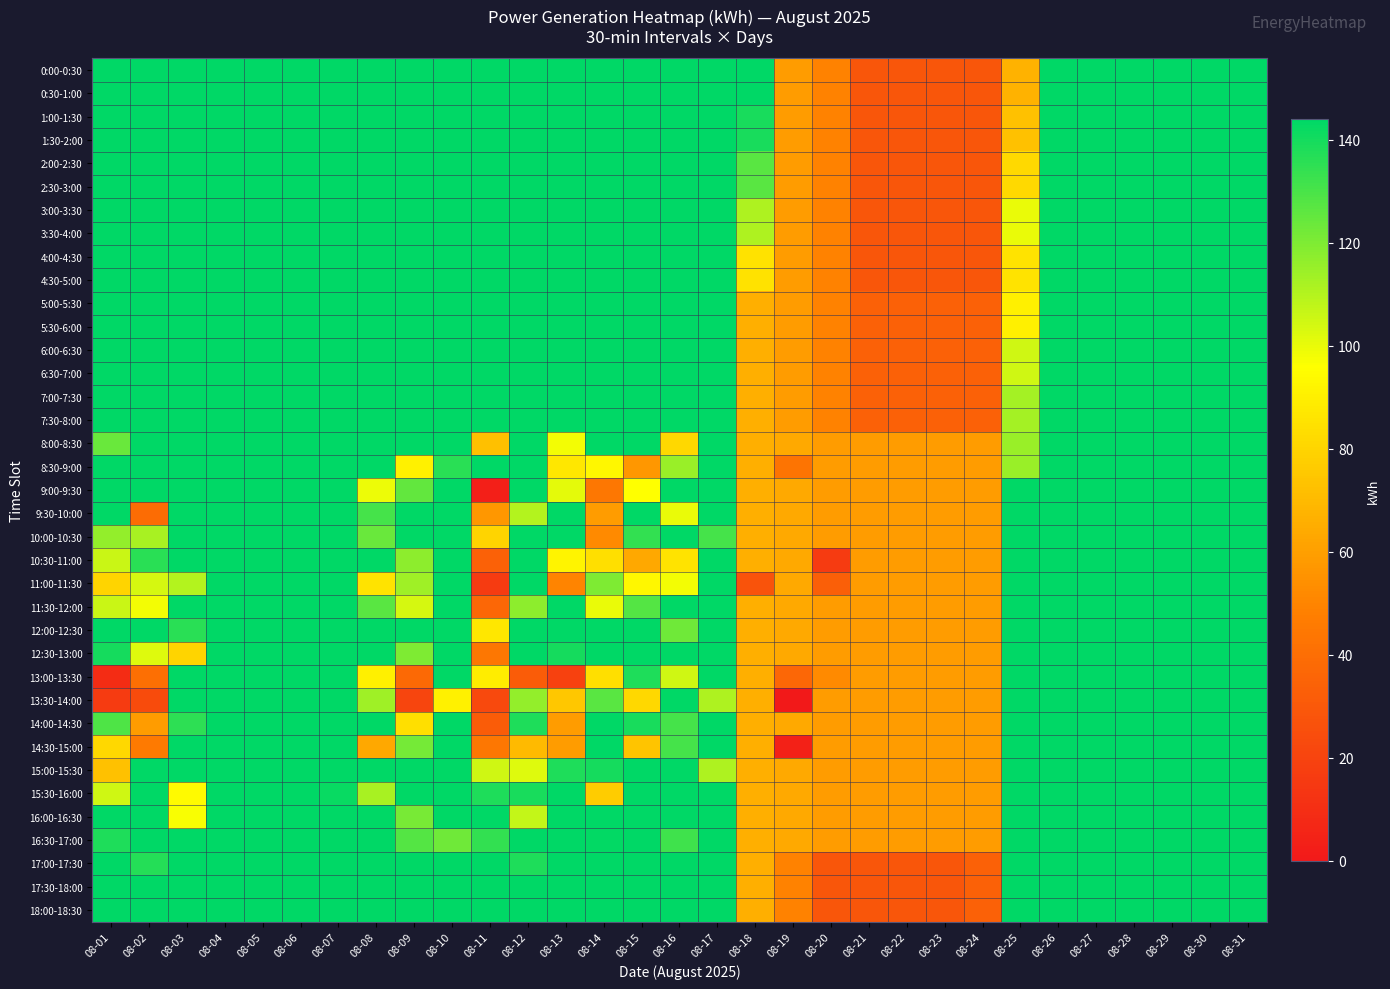

Rank the series by their maximum value, from highest to lowest.

0:00-0:30, 0:30-1:00, 1:00-1:30, 1:30-2:00, 2:00-2:30, 2:30-3:00, 3:00-3:30, 3:30-4:00, 4:00-4:30, 4:30-5:00, 5:00-5:30, 5:30-6:00, 6:00-6:30, 6:30-7:00, 7:00-7:30, 7:30-8:00, 8:00-8:30, 8:30-9:00, 9:00-9:30, 9:30-10:00, 10:00-10:30, 10:30-11:00, 11:00-11:30, 11:30-12:00, 12:00-12:30, 12:30-13:00, 13:00-13:30, 13:30-14:00, 14:00-14:30, 14:30-15:00, 15:00-15:30, 15:30-16:00, 16:00-16:30, 16:30-17:00, 17:00-17:30, 17:30-18:00, 18:00-18:30